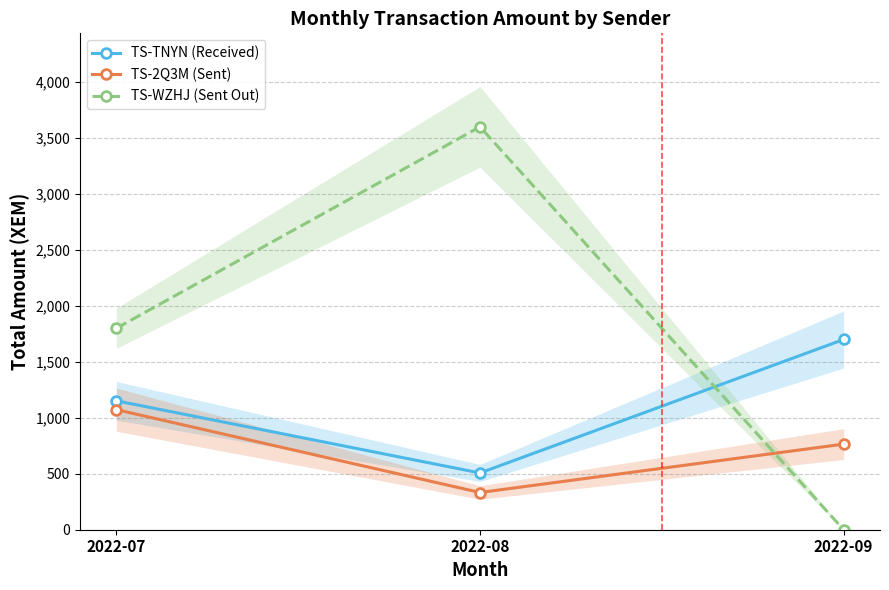

What is the difference between the maximum and minimum values in the TS-TNYN (Received) series?

1192.6